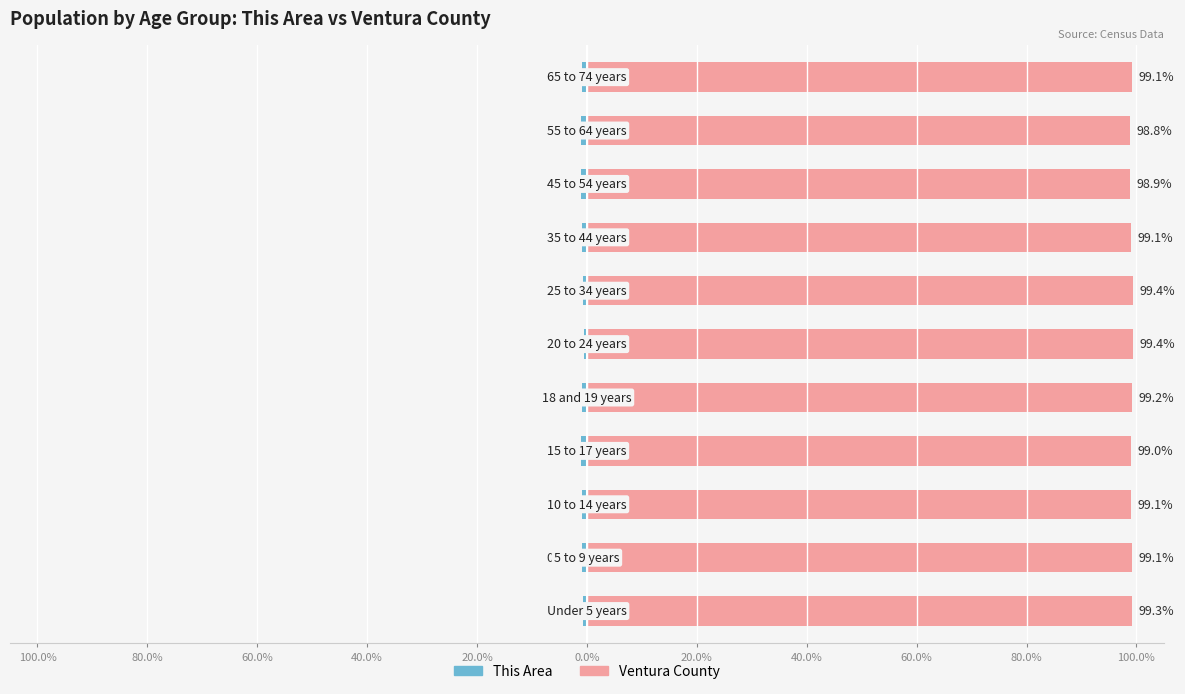

Which series has the widest spread of values?

This Area